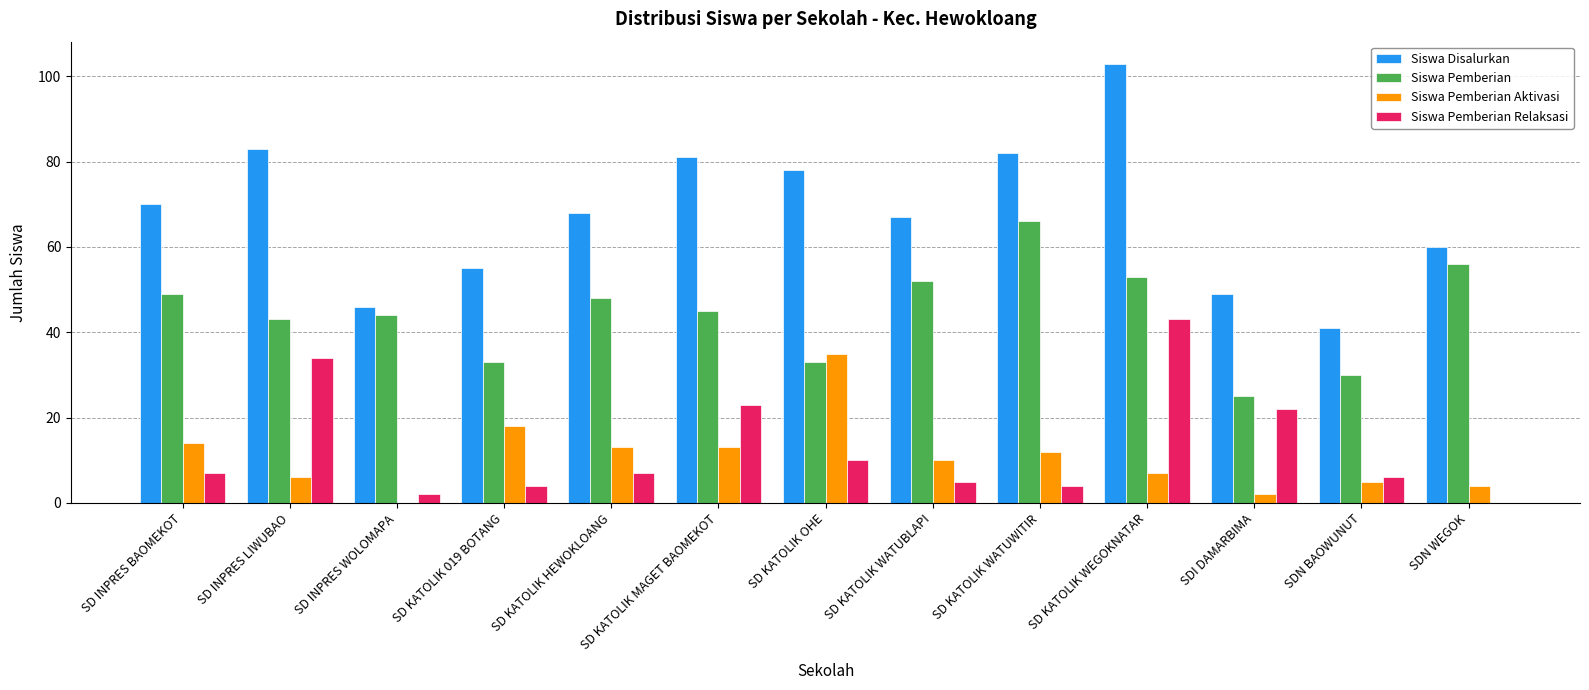

Count the number of data series in this chart.

4